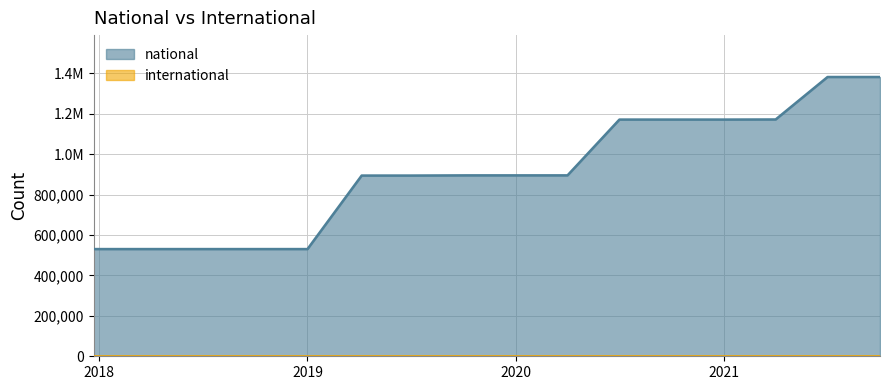

List the labels in order of value, largest first.

2021-07-01, 2021-10-01, 2021-04-01, 2020-07-01, 2020-10-01, 2021-01-01, 2019-10-09, 2020-01-01, 2020-04-01, 2019-04-06, 2019-07-01, 2017-12-22, 2018-04-09, 2018-07-11, 2018-09-28, 2019-01-01